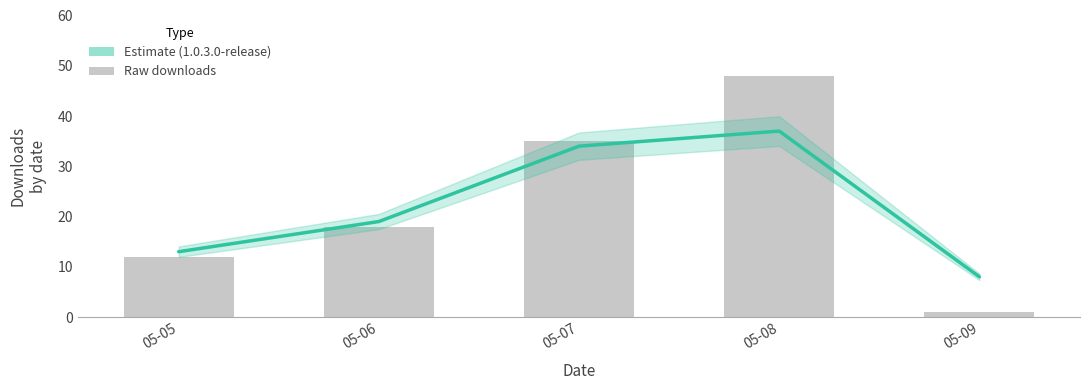

Which category has the lowest value across all series?

05-09